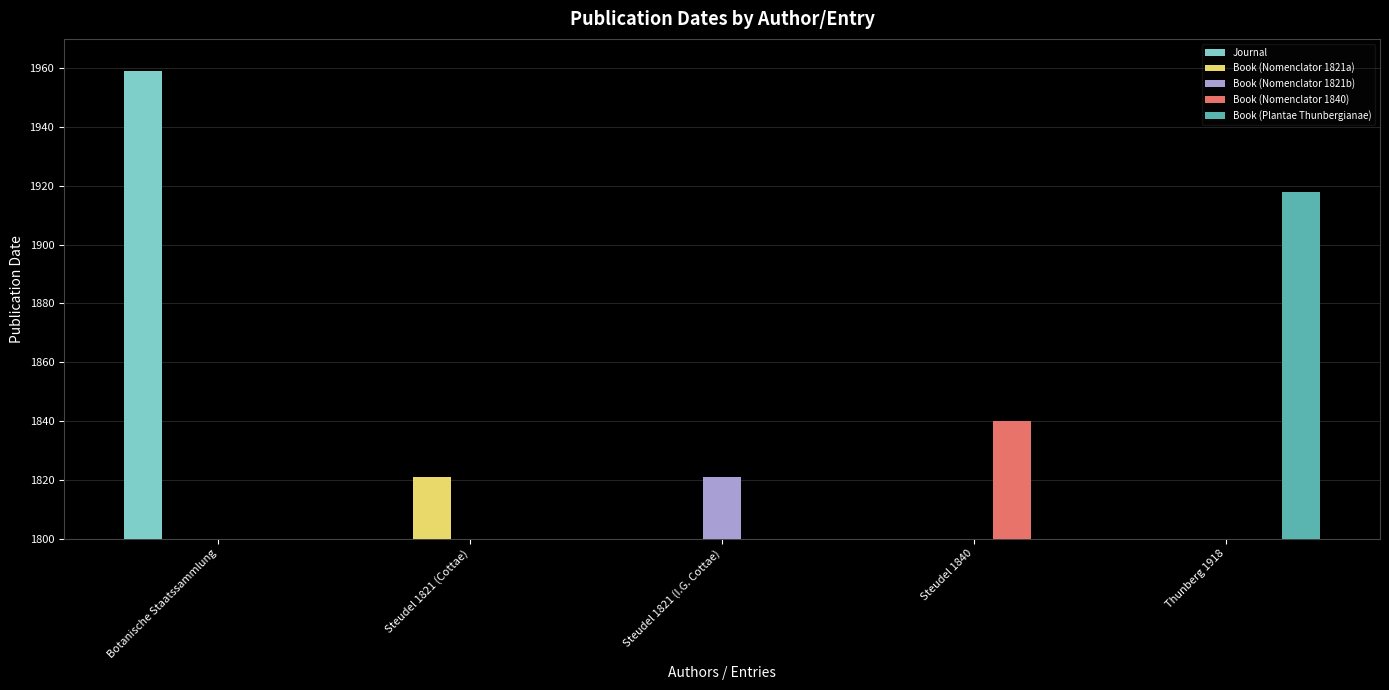

Reading left to right, list all the values displayed in this chart.

Journal: Botanische Staatssammlung=1959	Steudel 1821 (Cottae)=0	Steudel 1821 (I.G. Cottae)=0	Steudel 1840=0	Thunberg 1918=0
Book (Nomenclator 1821a): Botanische Staatssammlung=0	Steudel 1821 (Cottae)=1821	Steudel 1821 (I.G. Cottae)=0	Steudel 1840=0	Thunberg 1918=0
Book (Nomenclator 1821b): Botanische Staatssammlung=0	Steudel 1821 (Cottae)=0	Steudel 1821 (I.G. Cottae)=1821	Steudel 1840=0	Thunberg 1918=0
Book (Nomenclator 1840): Botanische Staatssammlung=0	Steudel 1821 (Cottae)=0	Steudel 1821 (I.G. Cottae)=0	Steudel 1840=1840	Thunberg 1918=0
Book (Plantae Thunbergianae): Botanische Staatssammlung=0	Steudel 1821 (Cottae)=0	Steudel 1821 (I.G. Cottae)=0	Steudel 1840=0	Thunberg 1918=1918